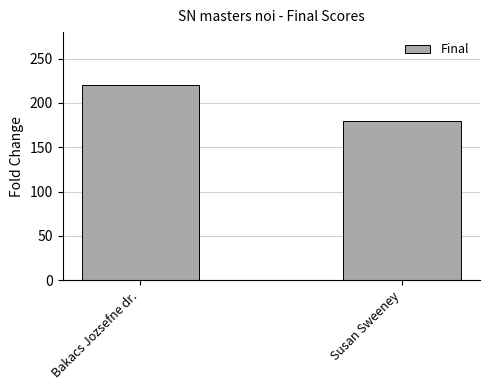

List the labels in order of value, smallest first.

Susan Sweeney, Bakacs Jozsefne dr.